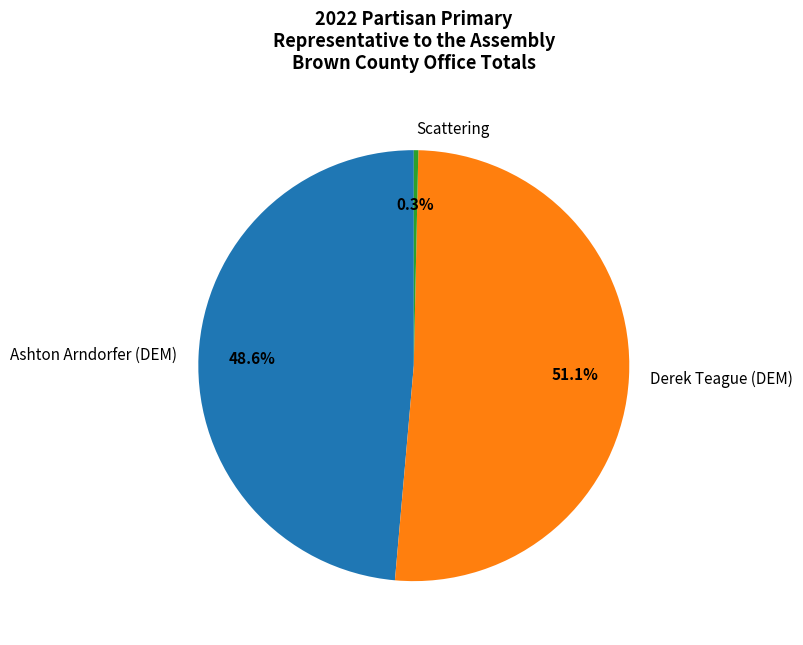

Count the number of slices in the pie.

3